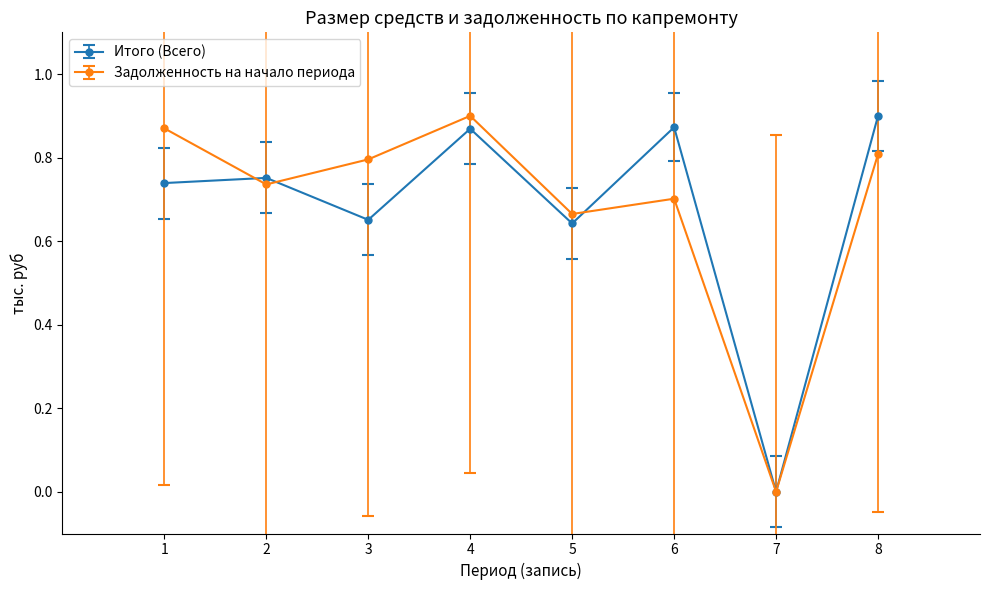

What are all the series names shown in the legend?

Итого (Всего), Задолженность на начало периода